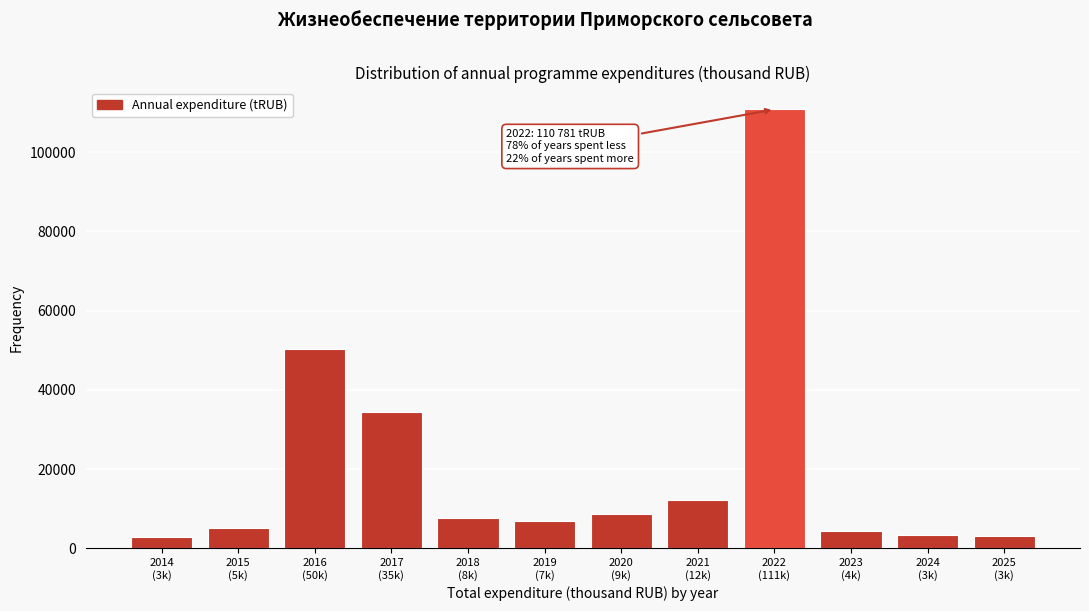

What is the greatest value displayed?

110781.1